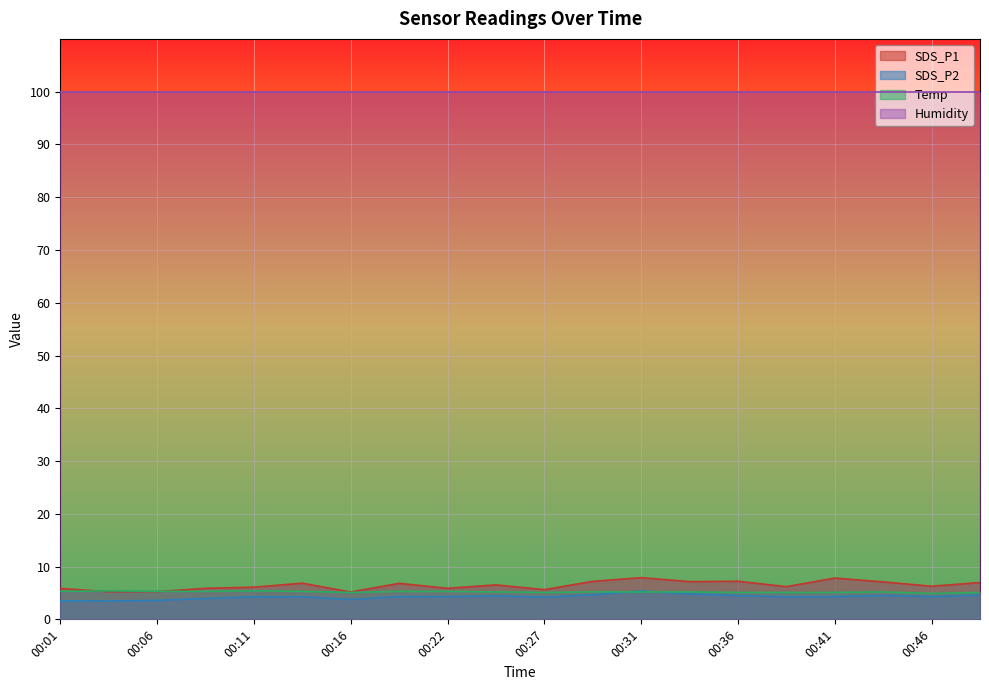

Which series has the largest total across all categories?

Humidity